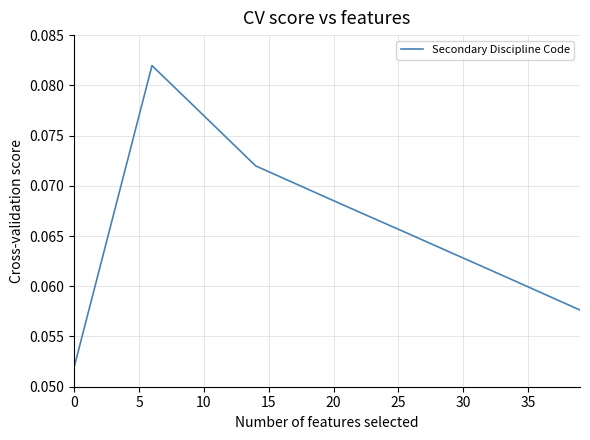

Does the chart display data point markers on the line(s)?

No